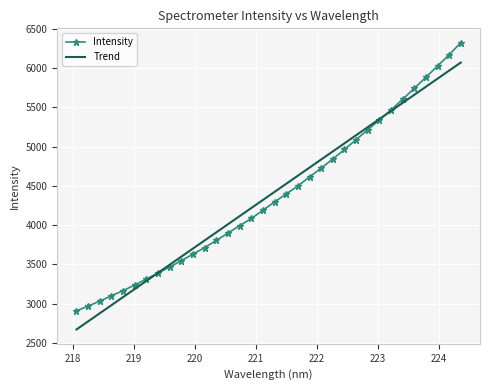

Which series has the widest spread of values?

Intensity